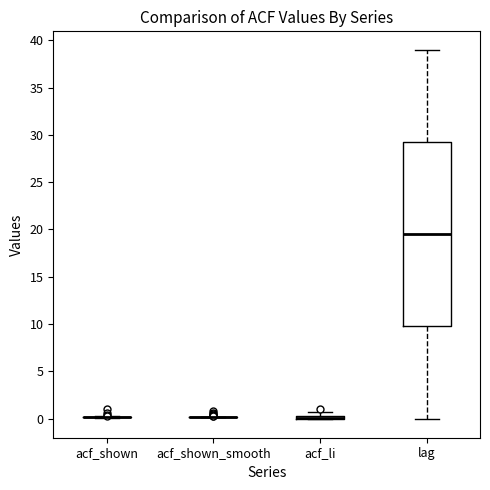

Which box is the tallest, from its lower edge to its upper edge?

lag